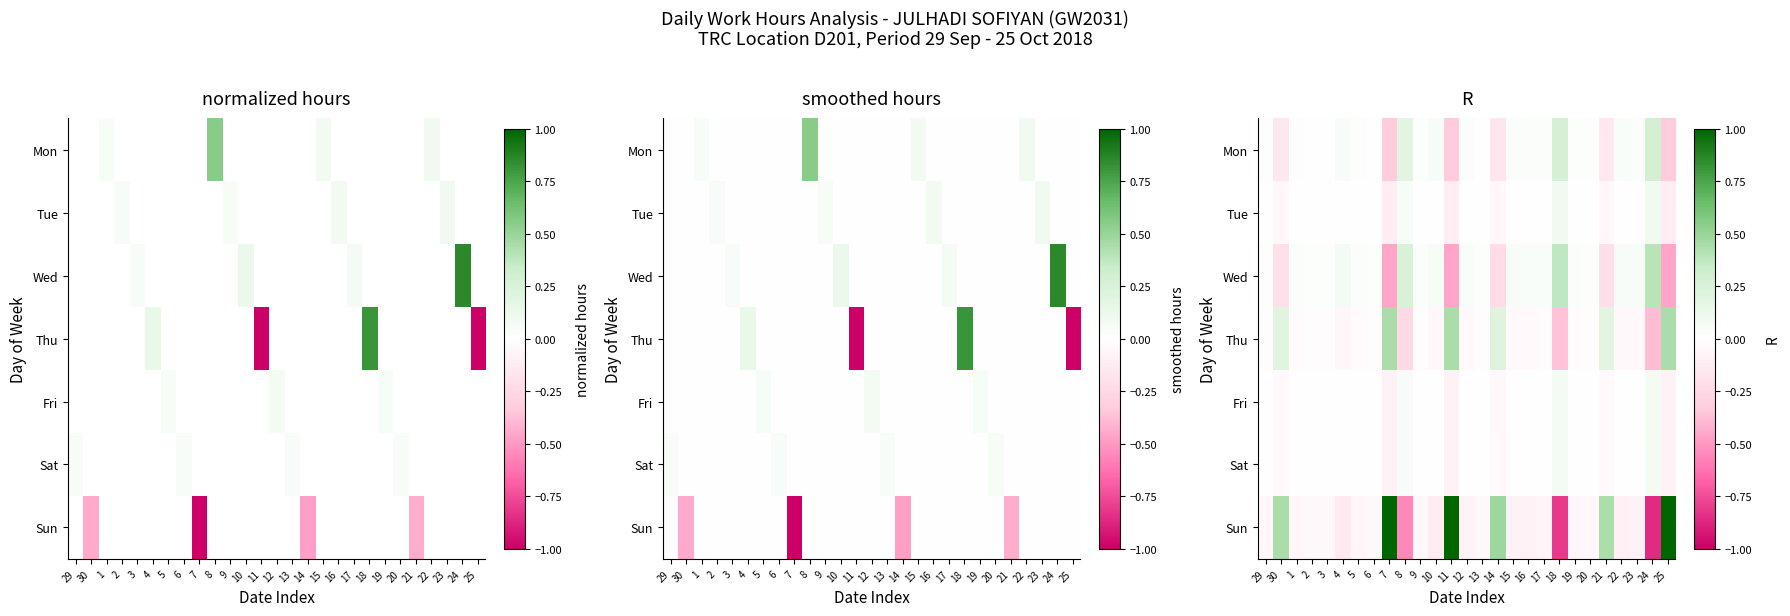

What is the maximum value for Sun?

1.0